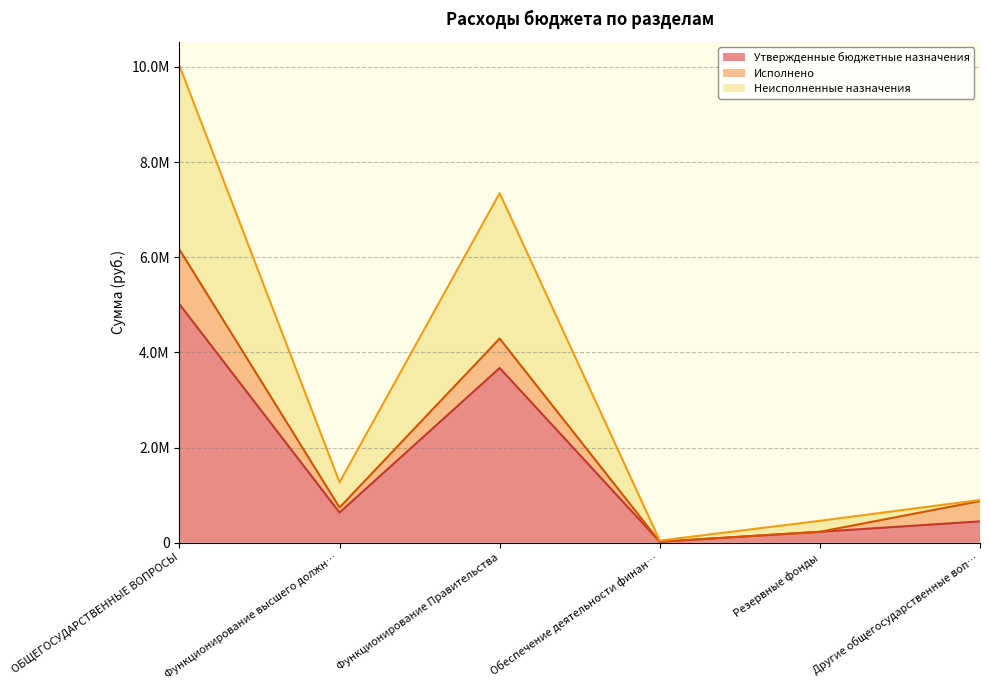

True or false: Неисполненные назначения and Утвержденные бюджетные назначения cross at least once.

False